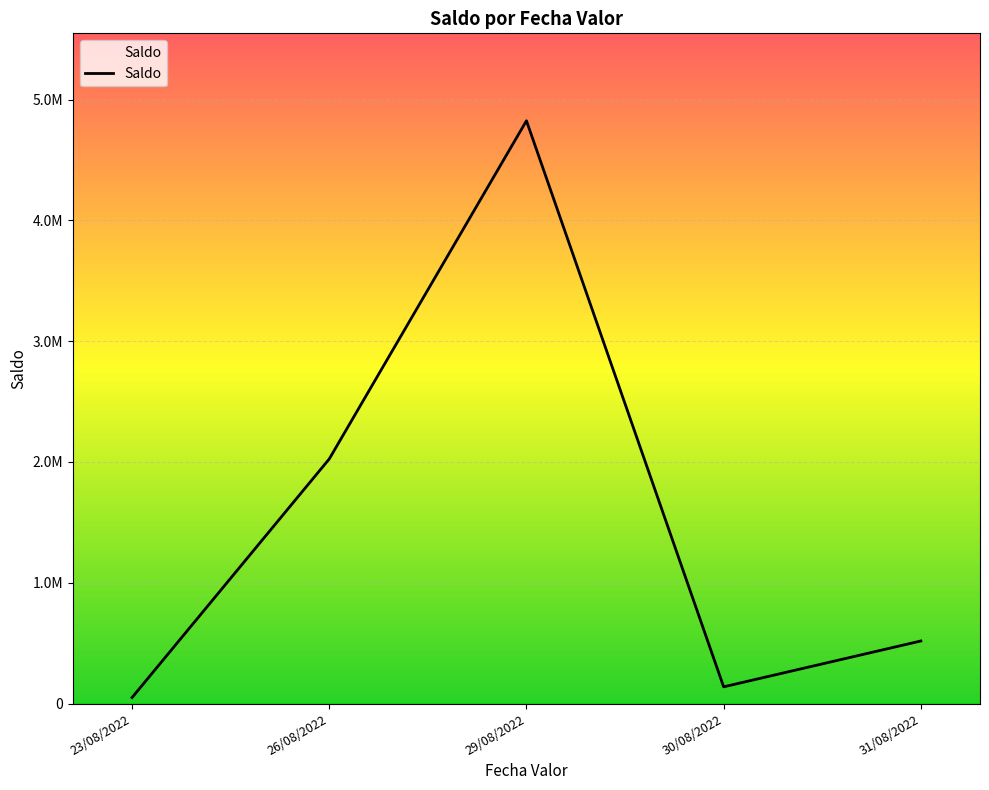

What is the sum of the values at 26/08/2022 and 29/08/2022?

6848989.9